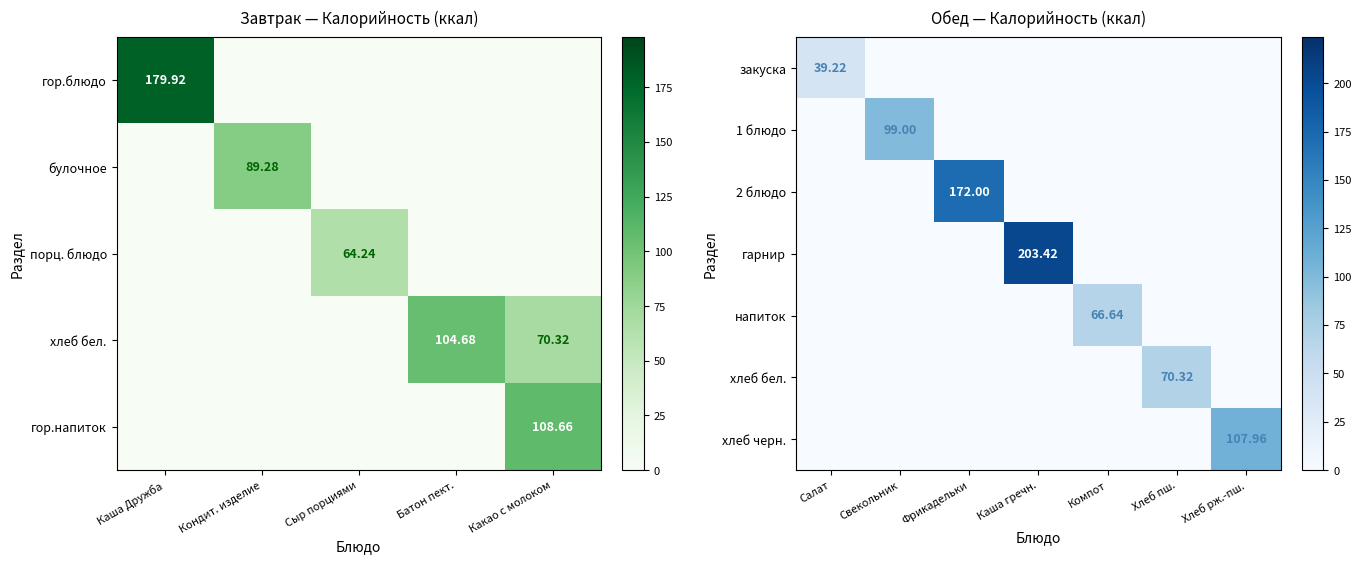

The value of 2 блюдо at Хлеб пш. is 0.0. True or false?

True